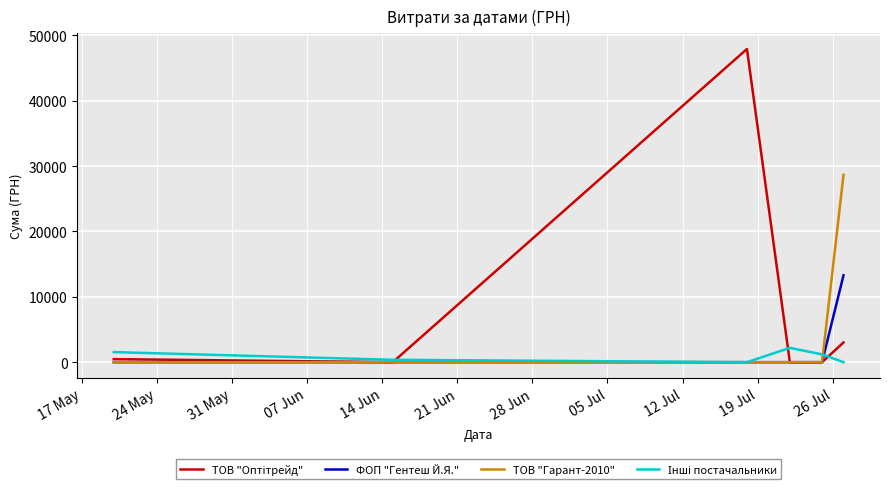

What is the greatest value displayed?

47904